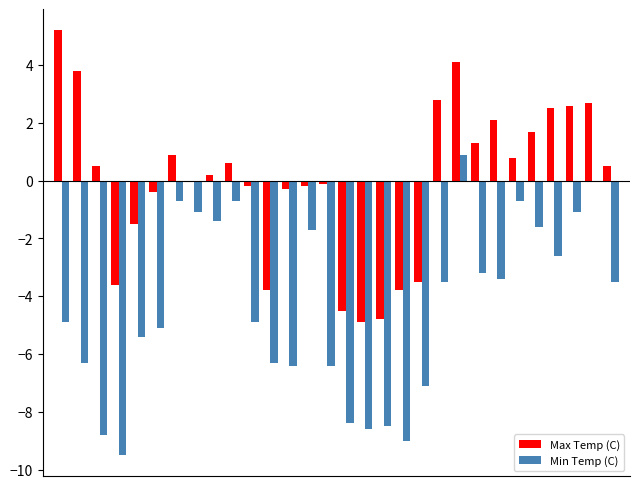

Which series has the largest total across all categories?

Max Temp (C)